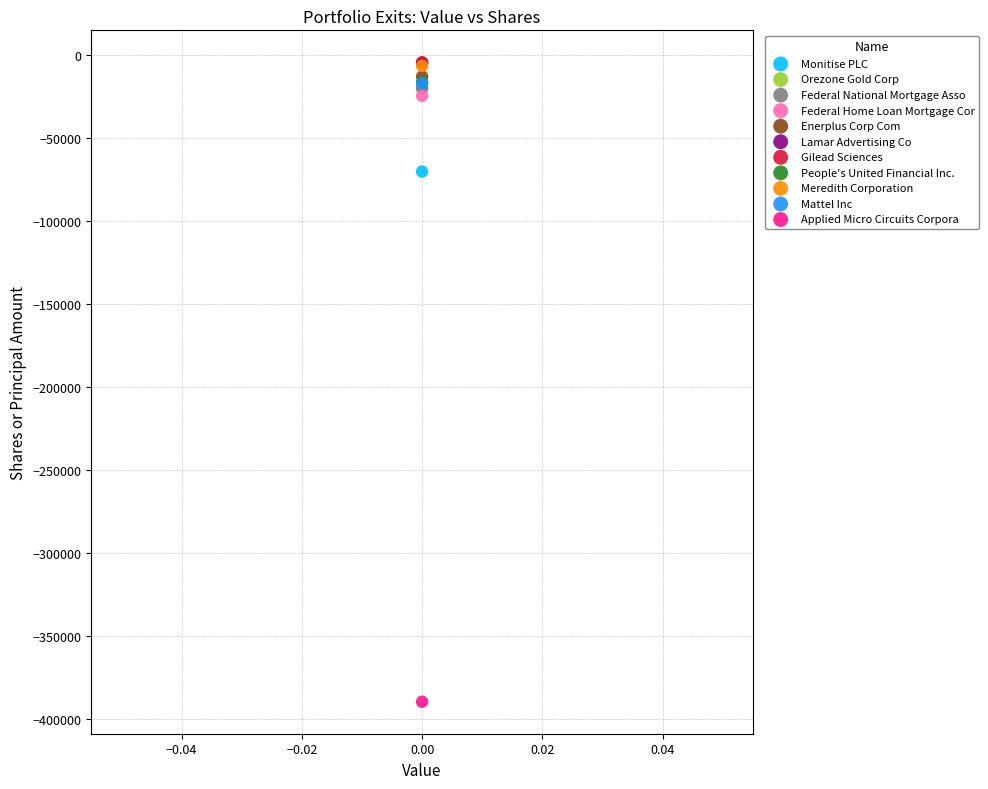

What are all the series names shown in the legend?

Monitise PLC, Orezone Gold Corp, Federal National Mortgage Asso, Federal Home Loan Mortgage Cor, Enerplus Corp Com, Lamar Advertising Co, Gilead Sciences, People's United Financial Inc., Meredith Corporation, Mattel Inc, Applied Micro Circuits Corpora